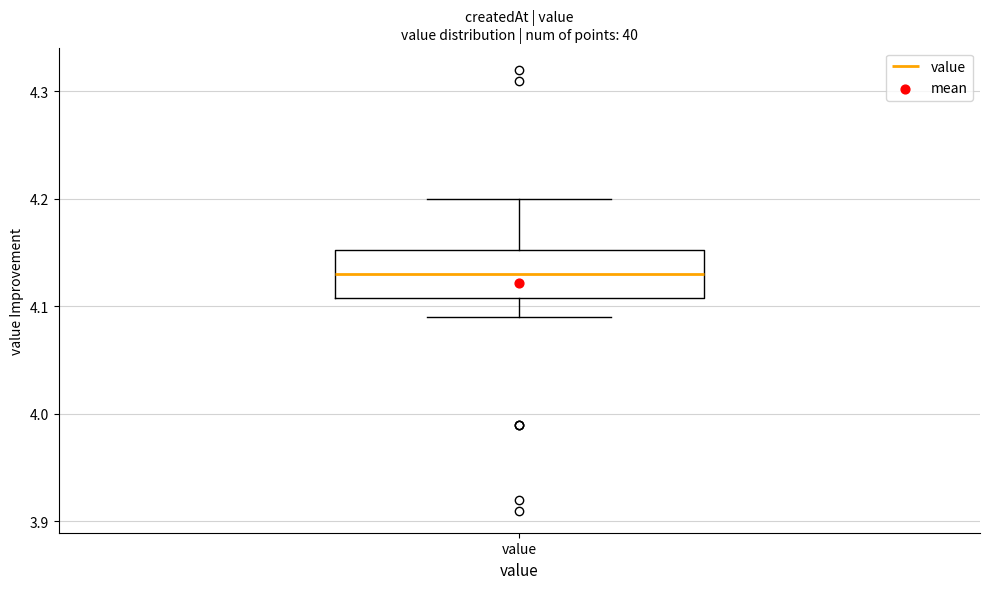

Read this box plot against the y-axis: the position of the median line, the range covered by the box, and the ends of both whiskers. The values are not printed on the chart, so give them approximately, as read against the axis.

median 4.13, box 4.11 to 4.15, whiskers 4.09 to 4.20